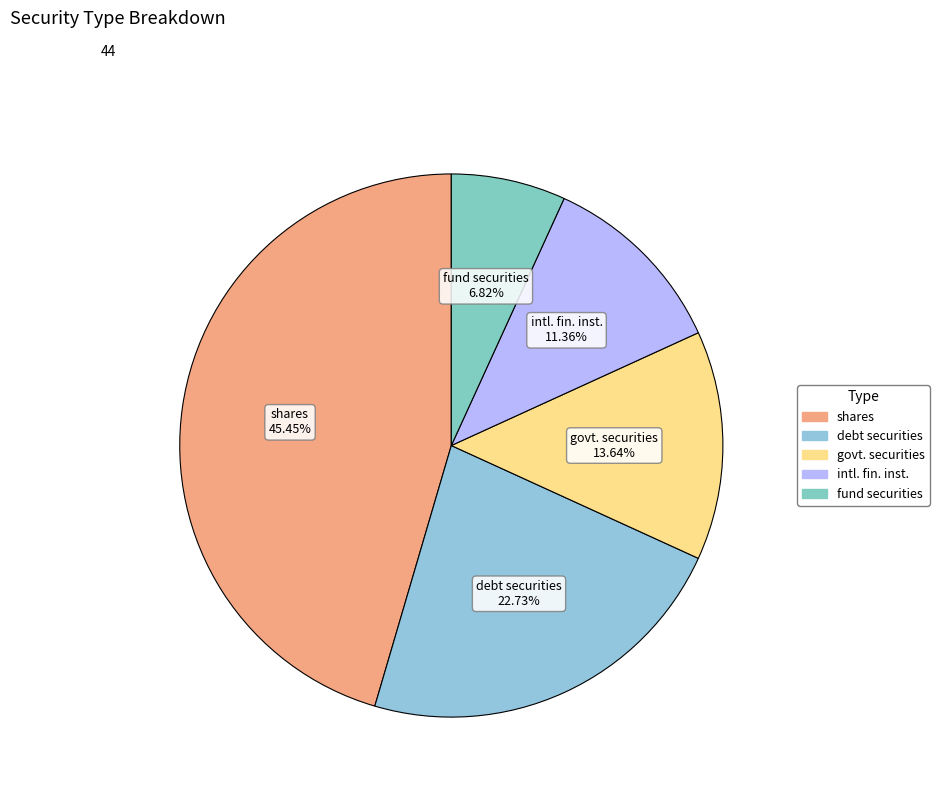

Is there any slice that represents more than half of the pie?

No